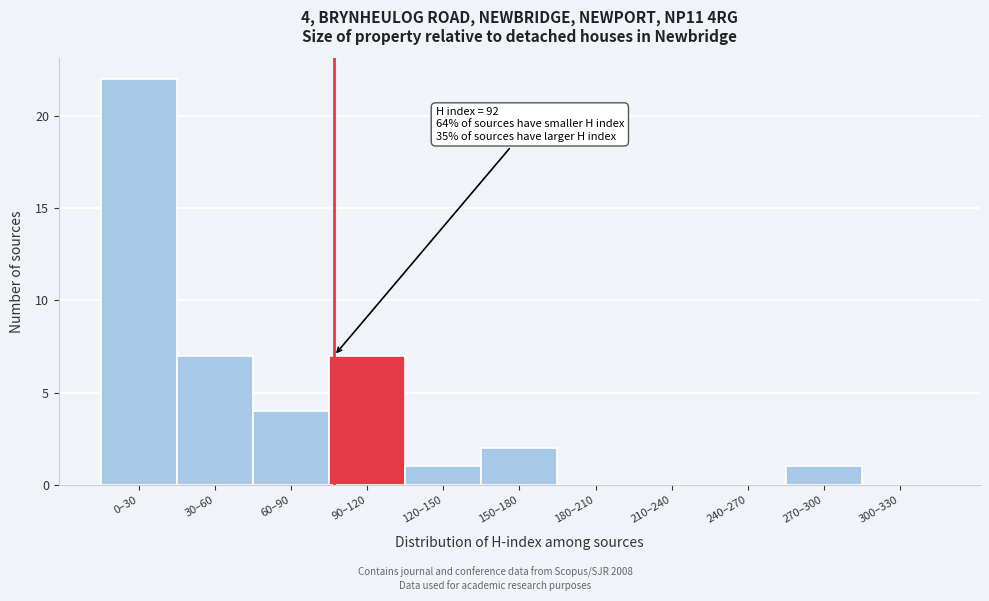

Reading left to right, what are all the values shown in this chart?

0–30=22	30–60=7	60–90=4	90–120=7	120–150=1	150–180=2	180–210=0	210–240=0	240–270=0	270–300=1	300–330=0